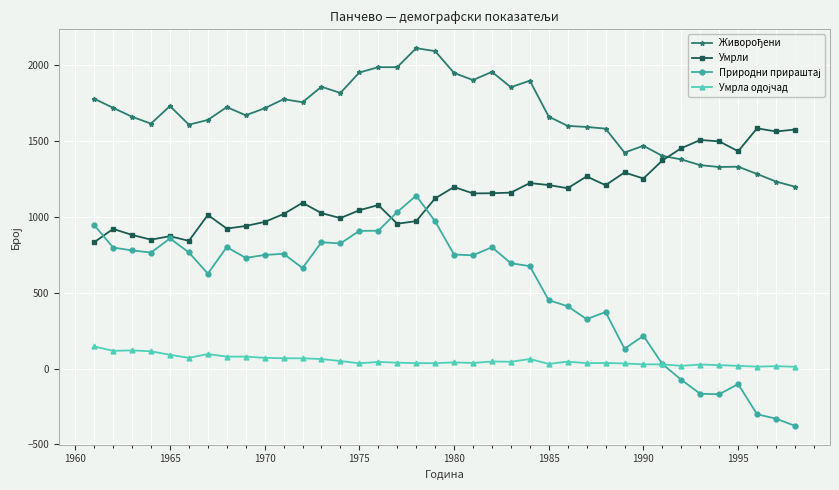

True or false: Умрли has more than 0 points higher than both neighbors.

True